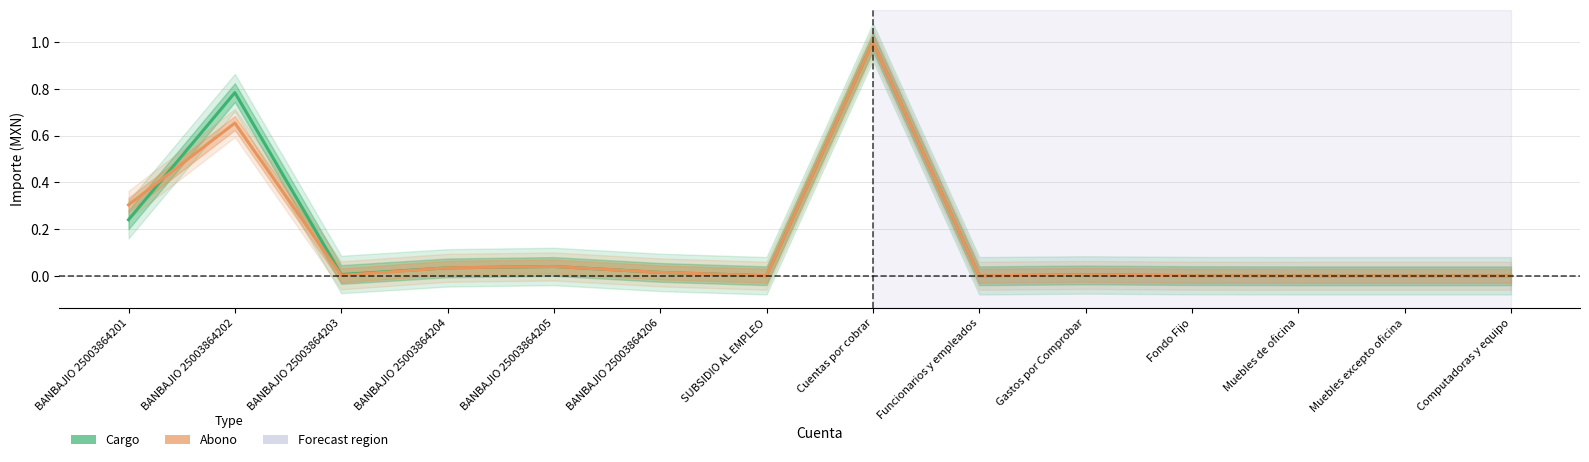

Rank the series by their average value, from highest to lowest.

Cargo, Abono